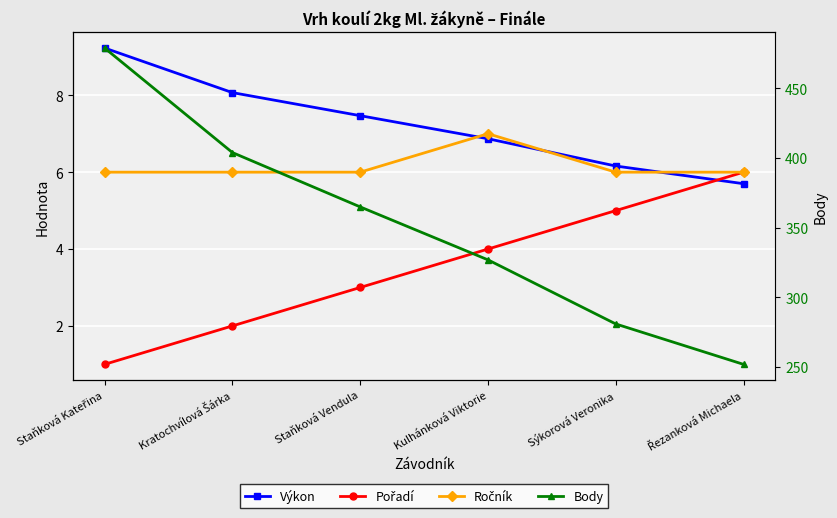

Where does the Pořadí series first go above 4?

Sýkorová Veronika